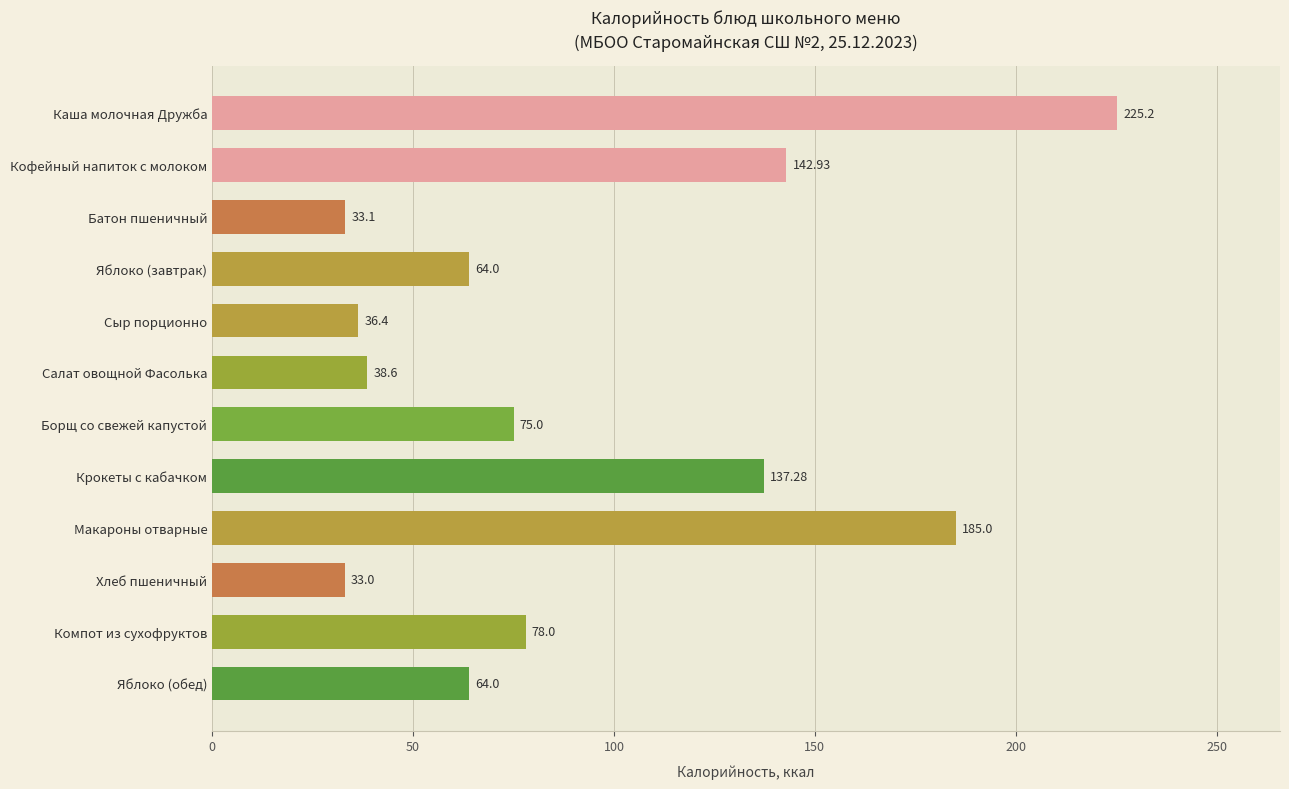

Which has a higher value, Макароны отварные or Батон пшеничный?

Макароны отварные